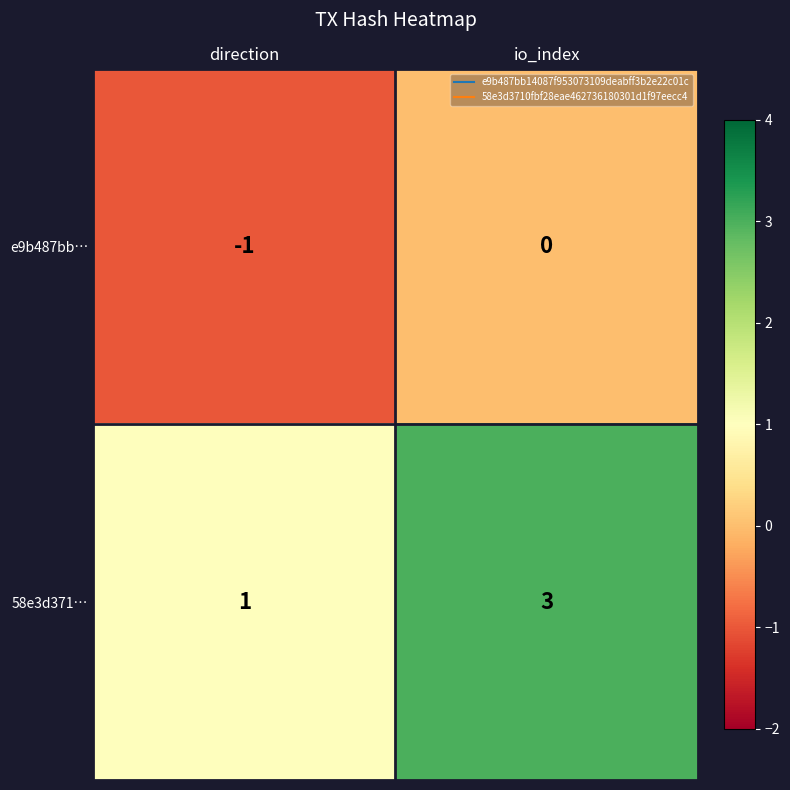

Count the number of data series in this chart.

2